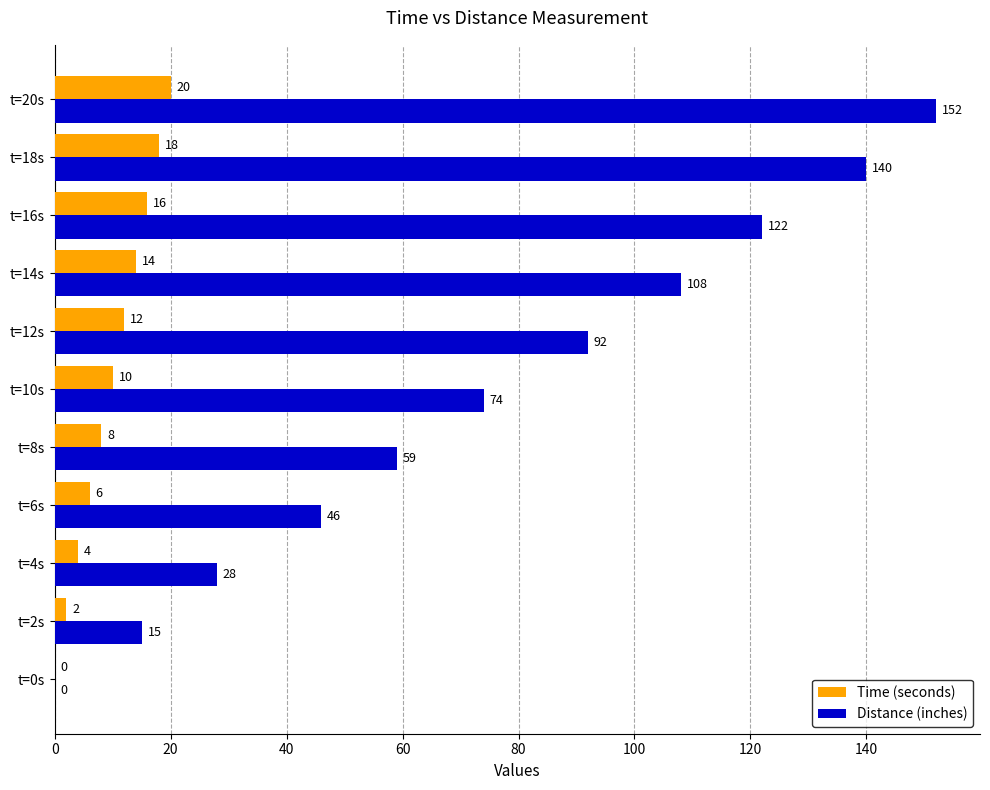

What value does the Distance (inches) series have at t=14s, to the nearest 5?

110